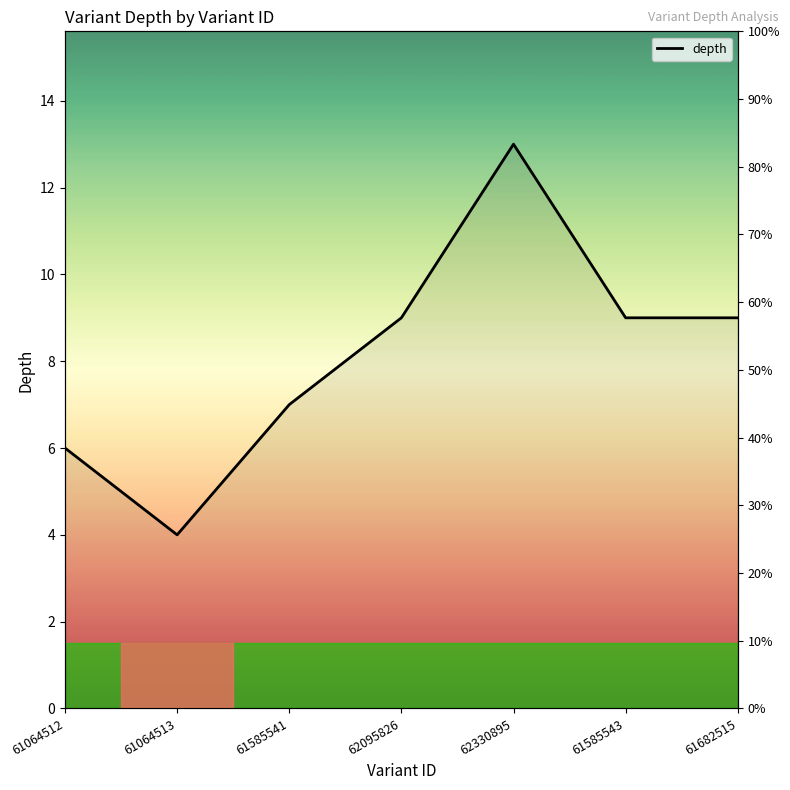

What is the smallest value displayed?

4